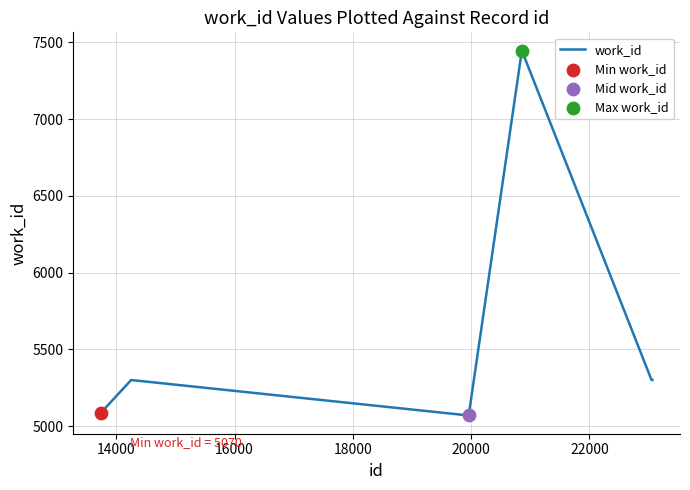

What is the greatest value displayed?

7447